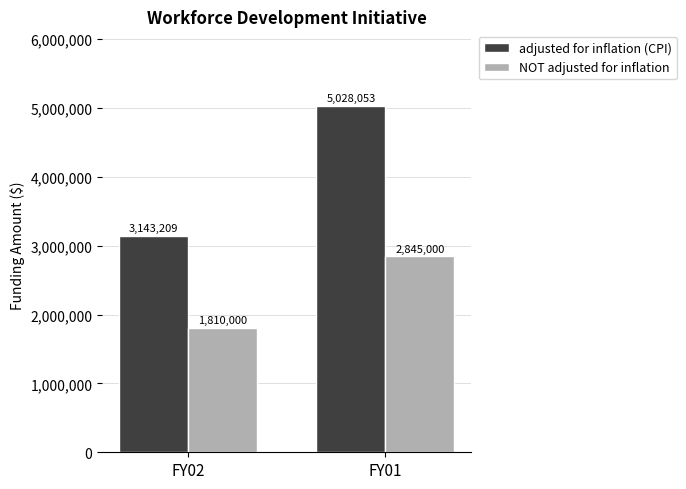

Count the number of categories in the chart.

2